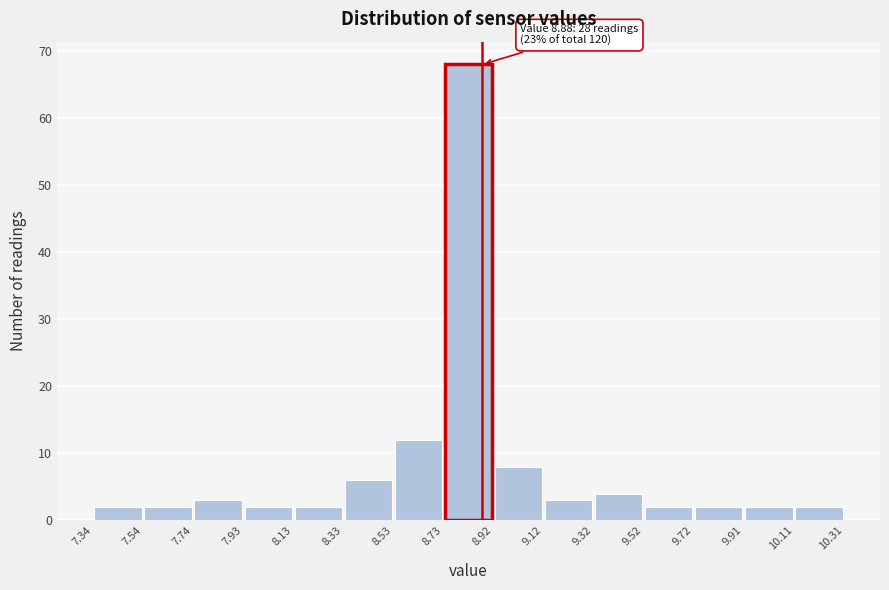

Over which range of the x-axis is the bar tallest?

8.73 to 8.92